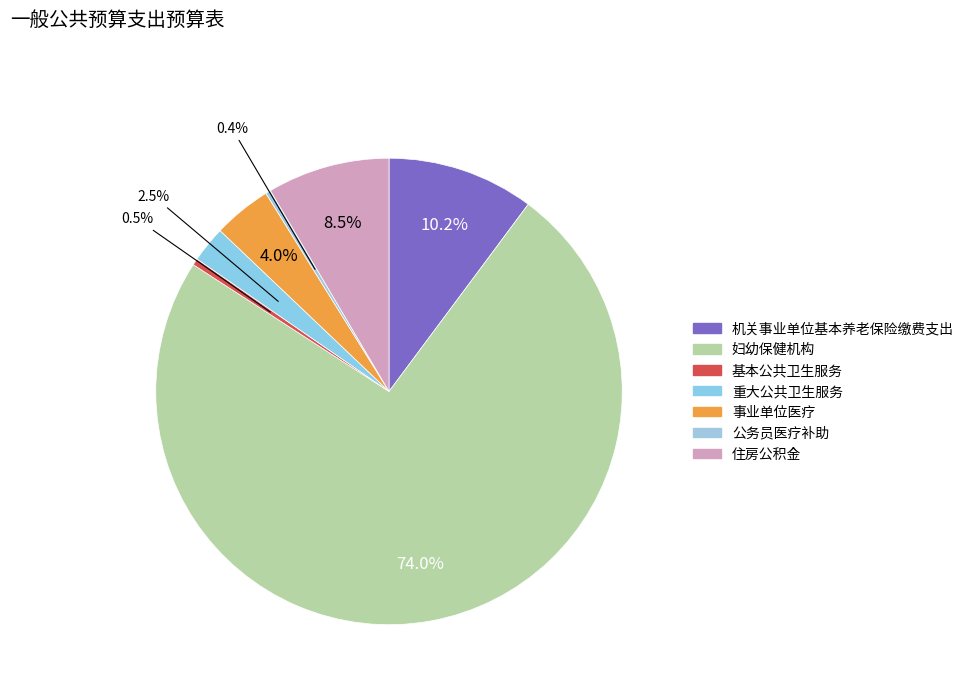

To the nearest percent, what portion does 事业单位医疗 represent?

4%